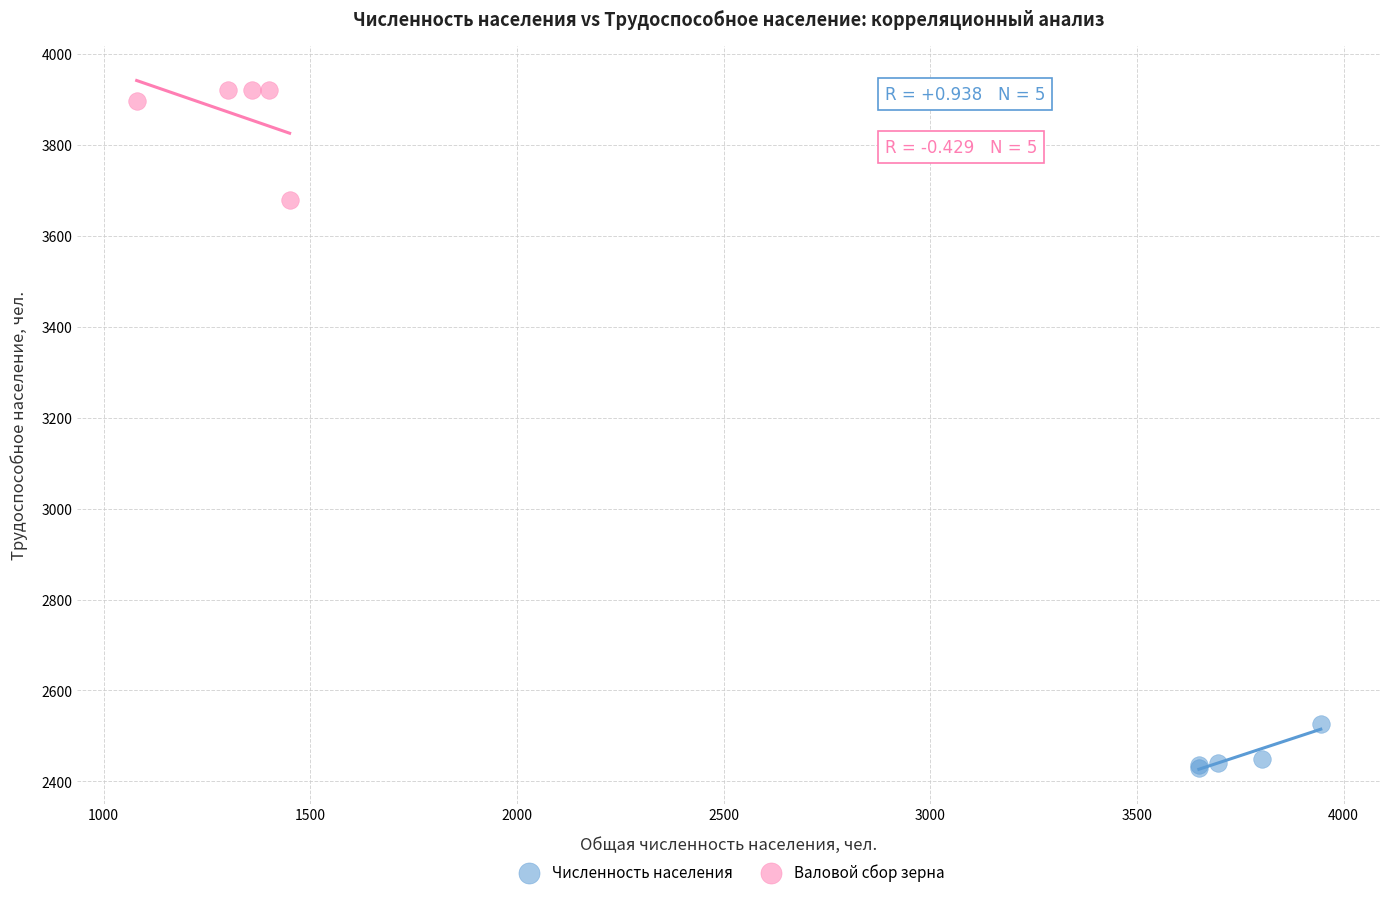

Which series contains the highest Y value?

Валовой сбор зерна